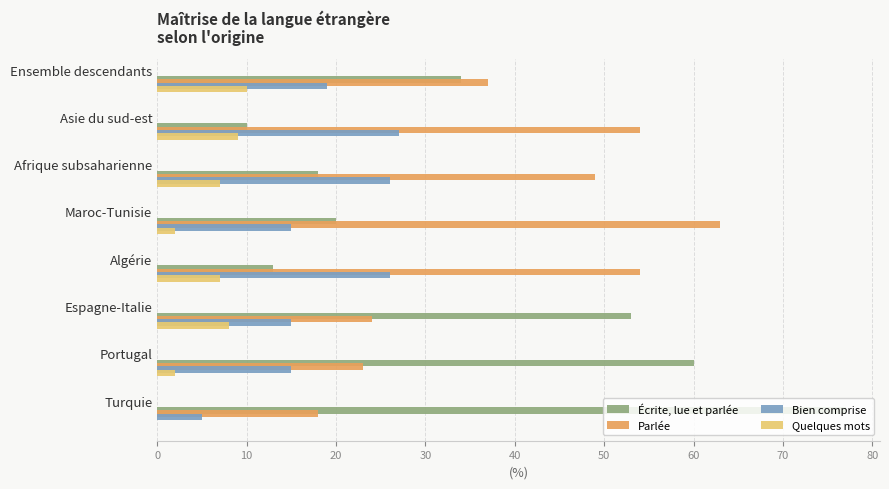

What is the highest value of the Bien comprise series?

27